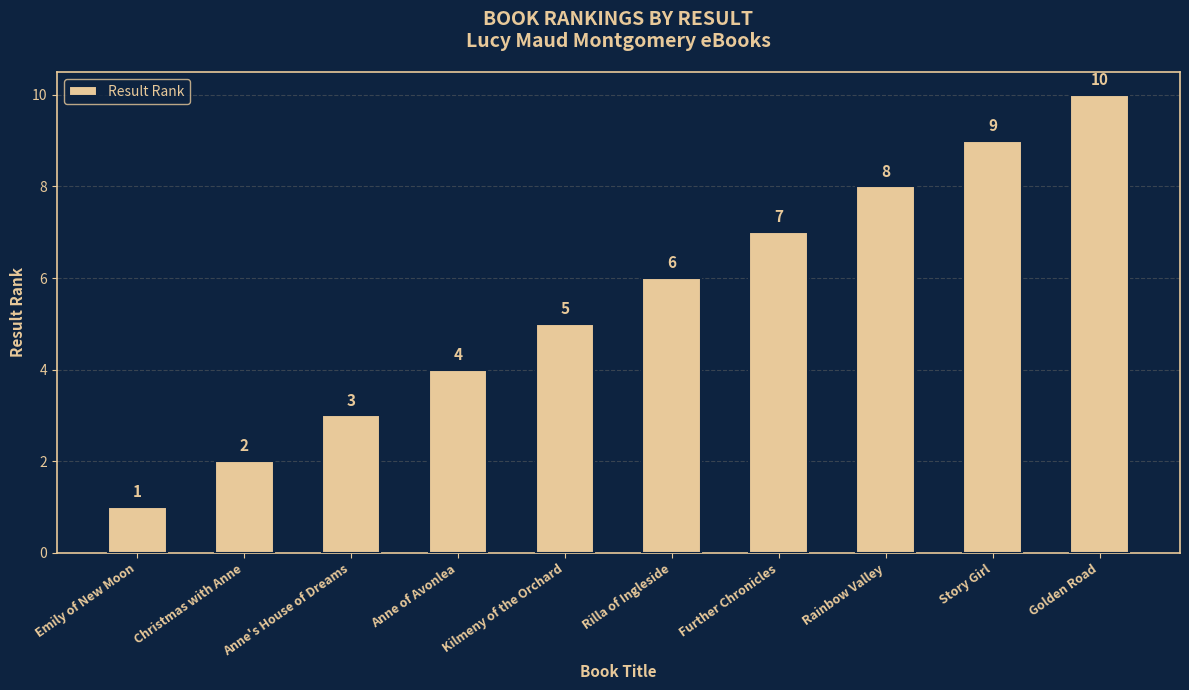

Does the chart contain stacked bars?

No